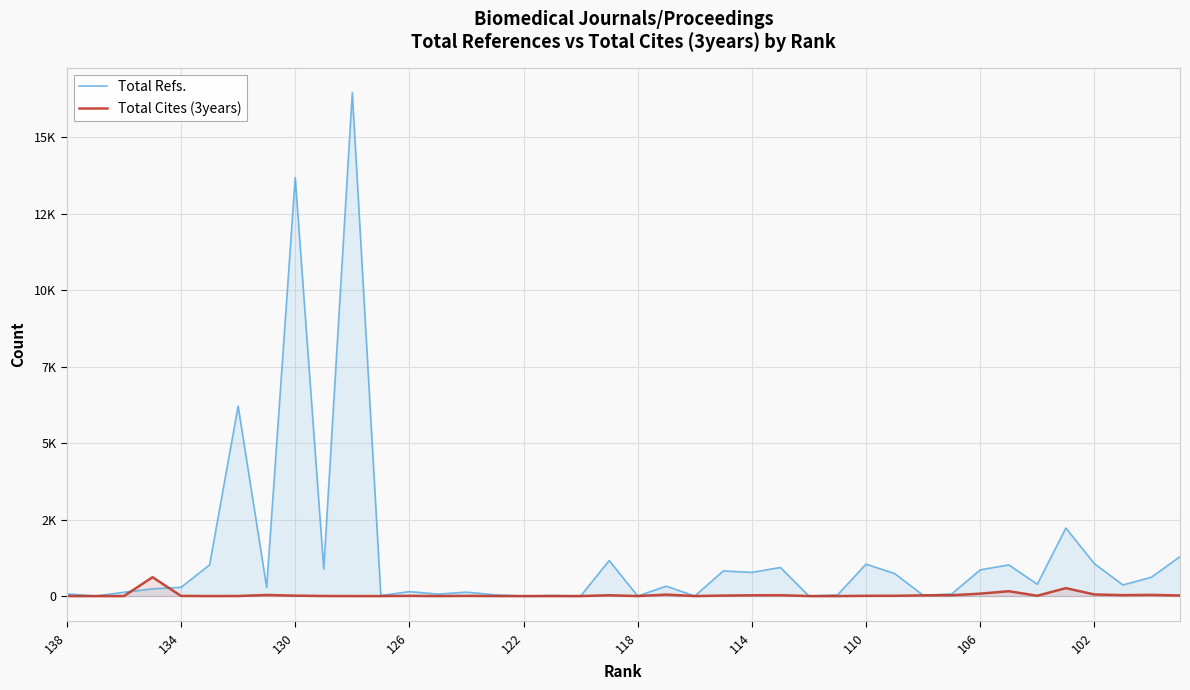

How many data points in Total Cites (3years) are less than 8?

20